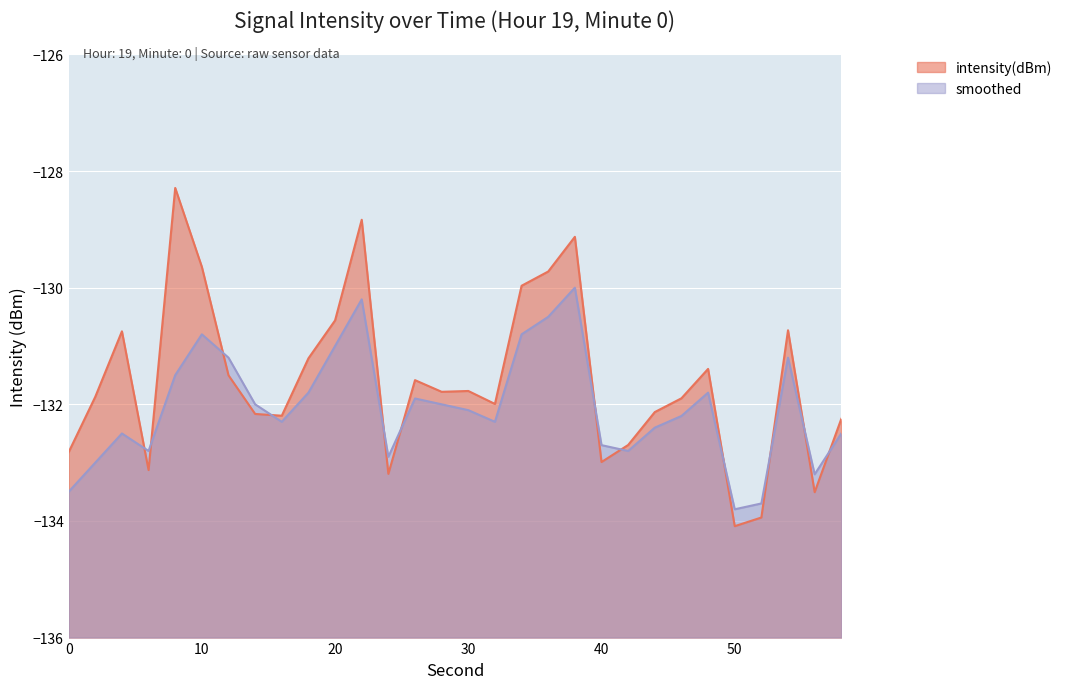

Rank the series by their average value, from lowest to highest.

smoothed, intensity(dBm)